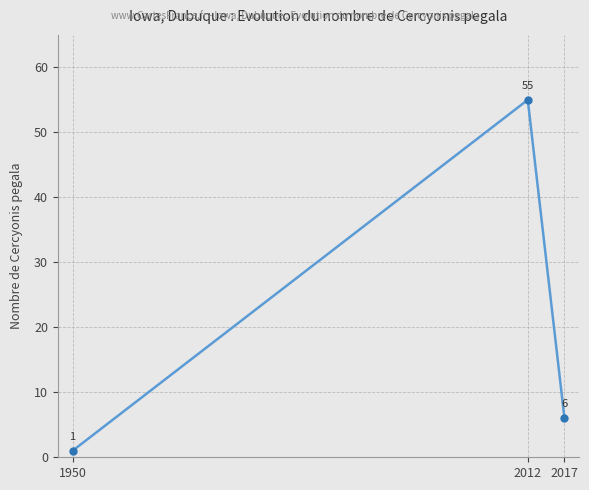

Between 1950 and 2017, which is larger?

2017